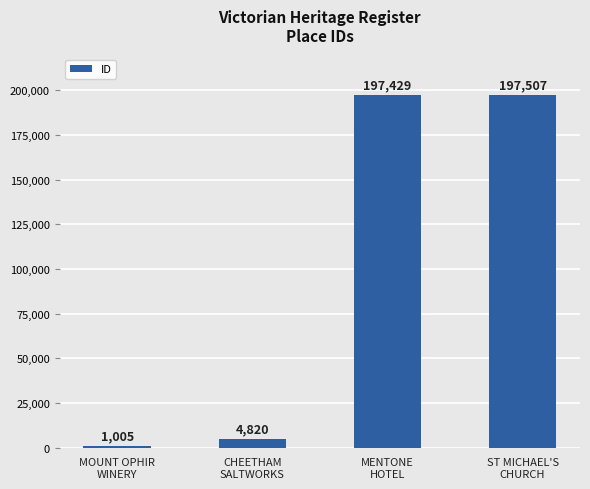

Which has a higher value, MOUNT OPHIR
WINERY or CHEETHAM
SALTWORKS?

CHEETHAM
SALTWORKS